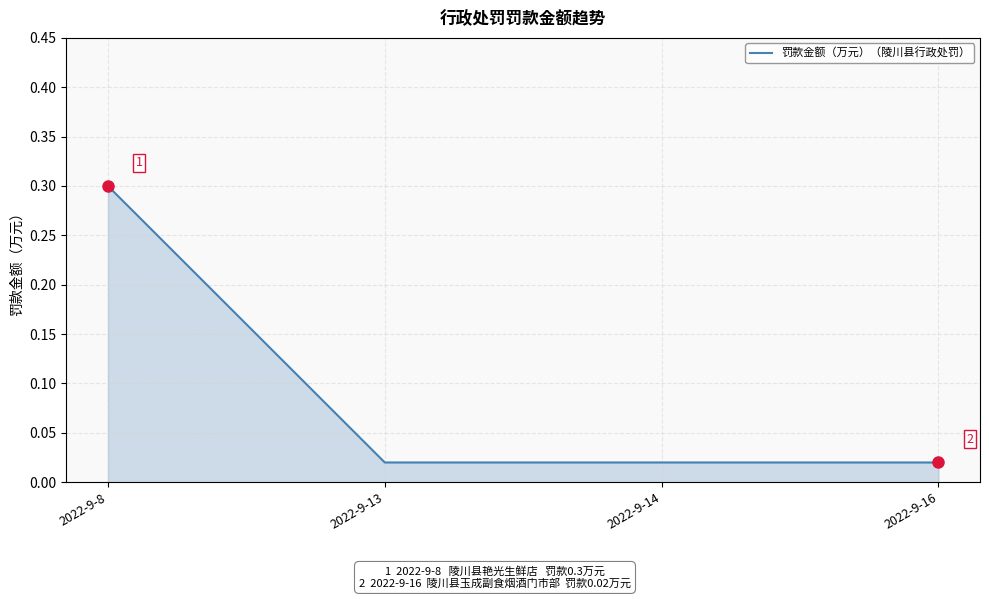

What is the sum of all values?

0.4